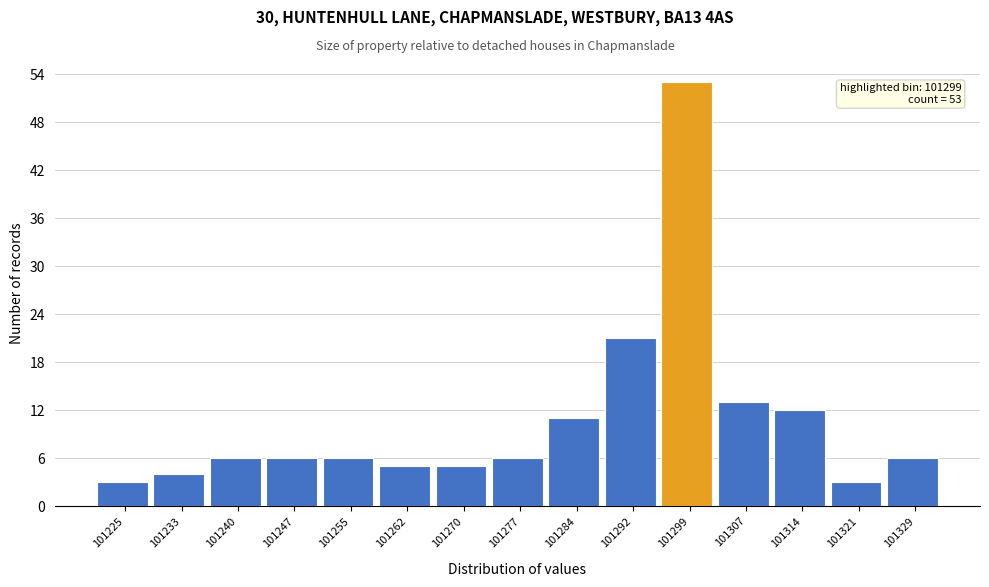

Which range on the x-axis has the tallest bar?

101296.0 to 101303.4